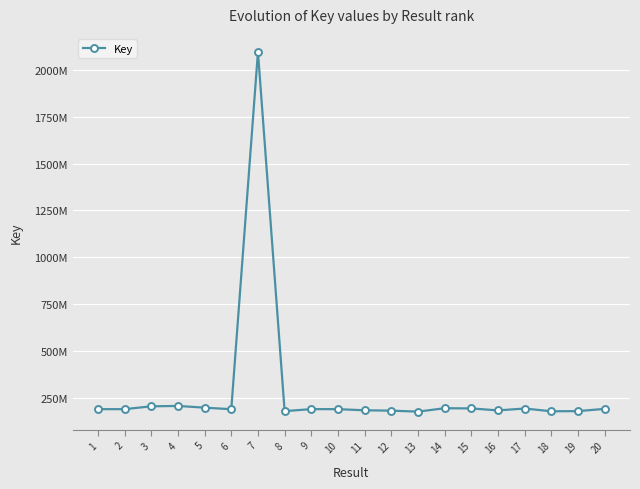

Is this an area chart (filled region under the line)?

No